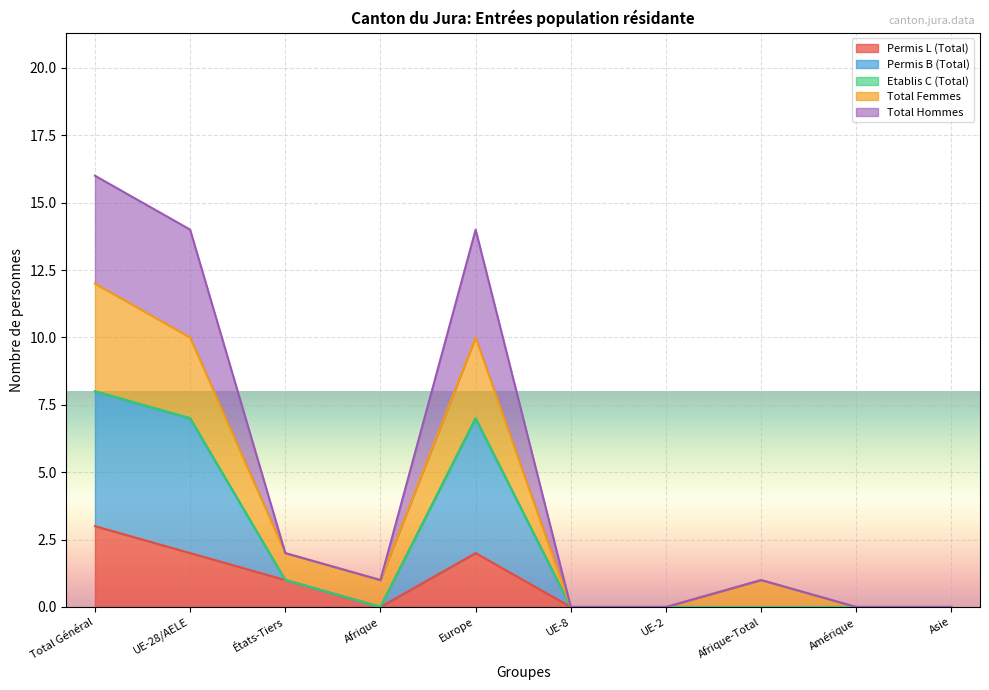

True or false: Permis B (Total) and Total Hommes cross at least once.

False